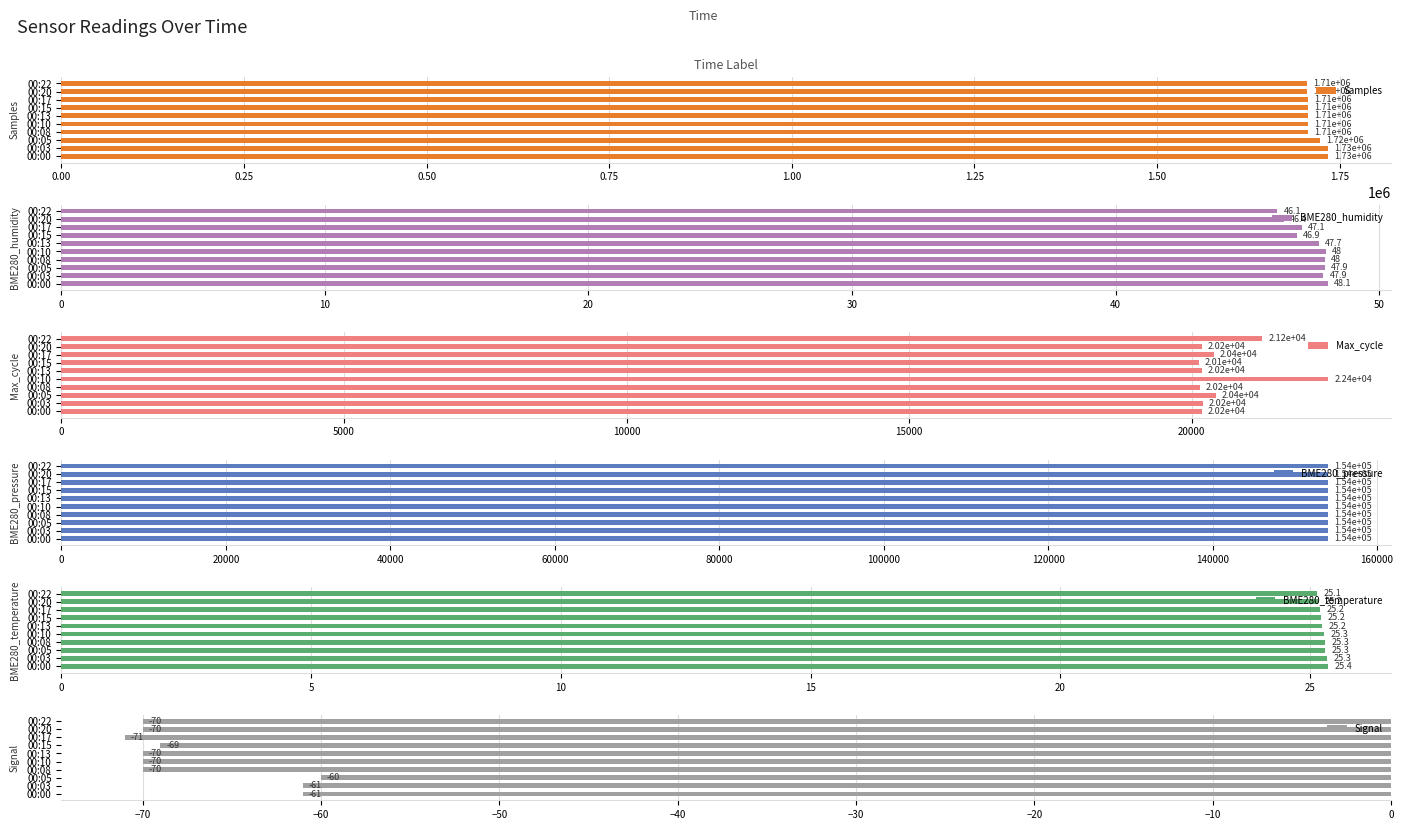

Which series has the largest total across all categories?

Samples